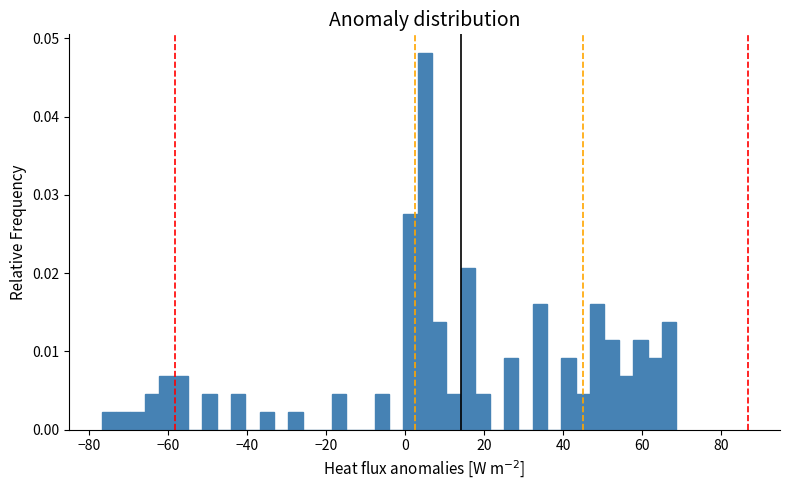

Read against the x-axis, roughly where is the centre of the tallest bar?

6